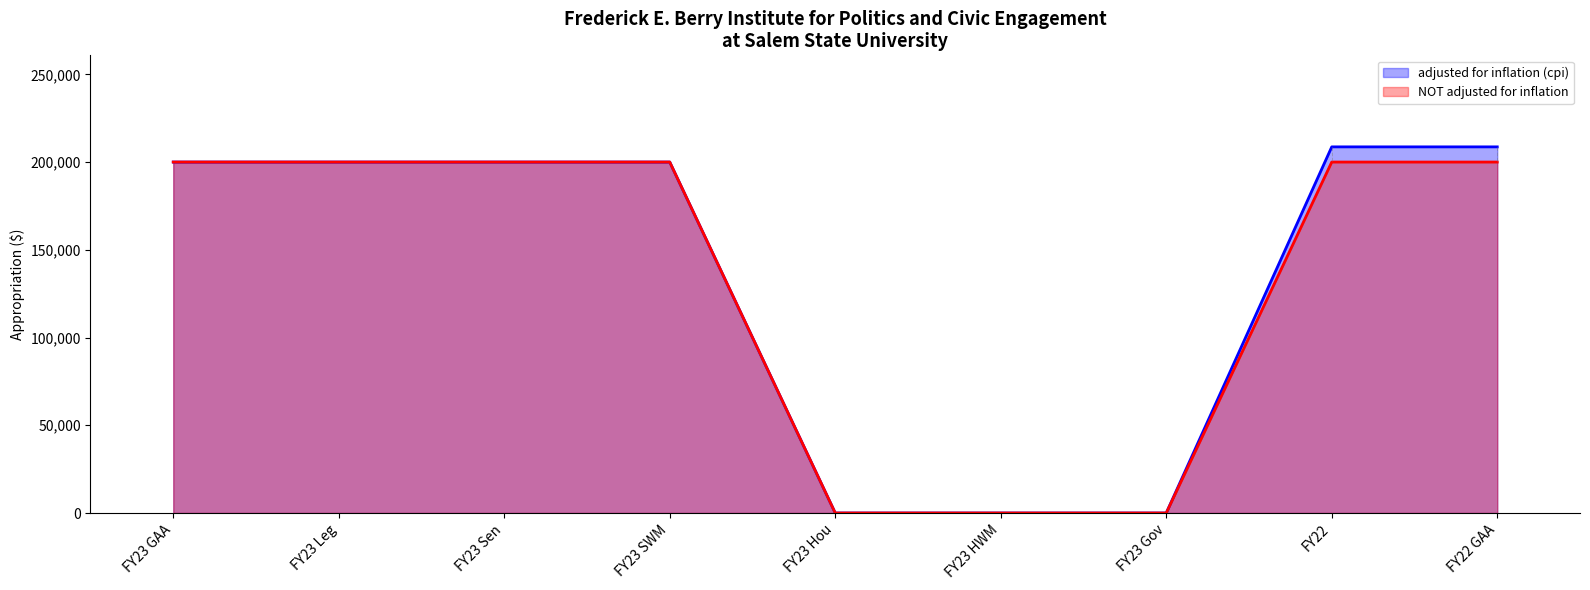

Rank the series at FY23 SWM from highest to lowest value.

adjusted for inflation (cpi), NOT adjusted for inflation